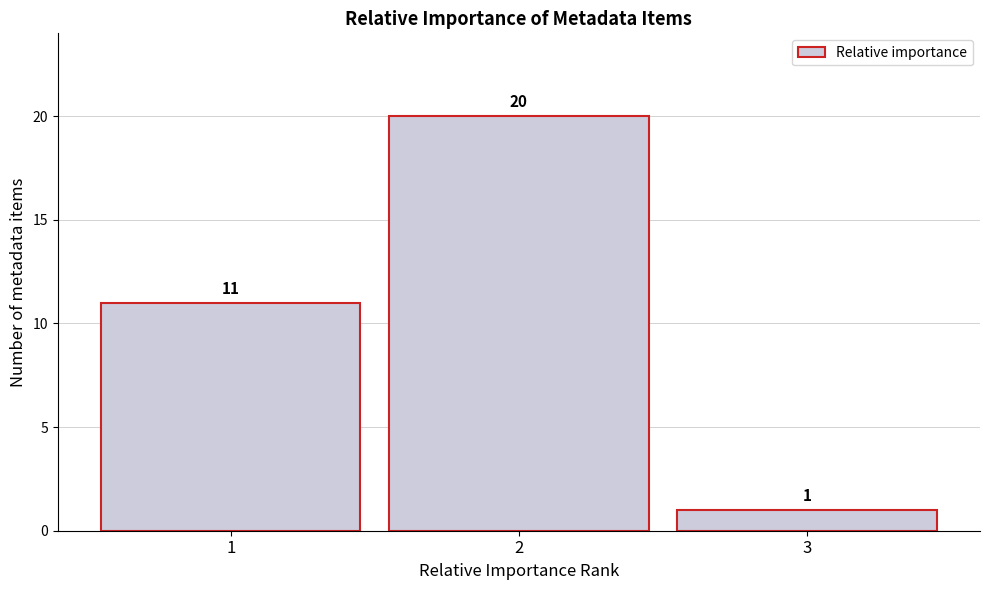

Reading left to right, transcribe this chart: for each bar, give the range it covers on the x-axis and its height.

0.5 to 1.5: 11
1.5 to 2.5: 20
2.5 to 3.5: 1